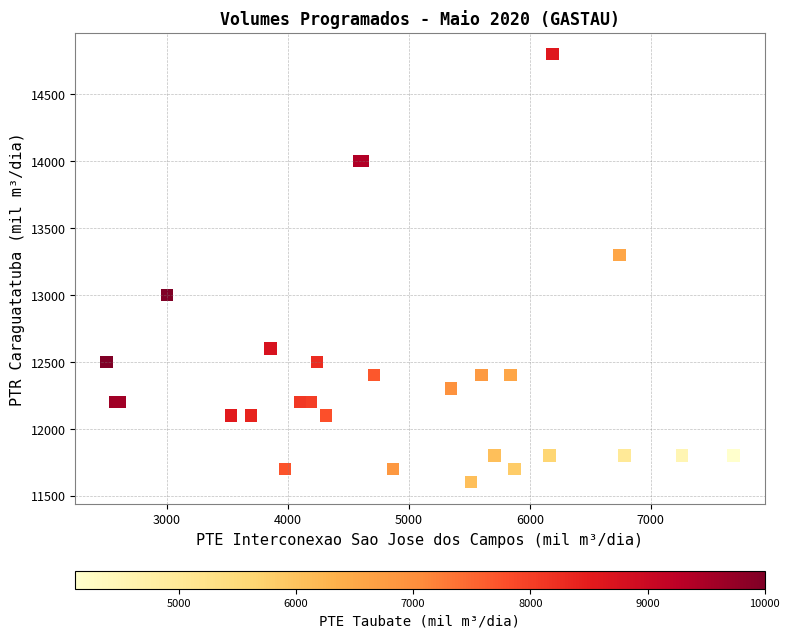

What Y value in the scatter plot is closest to 13200?

13300